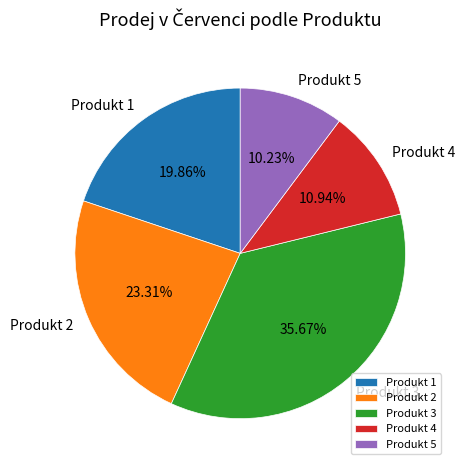

Which slice is the largest?

Produkt 3